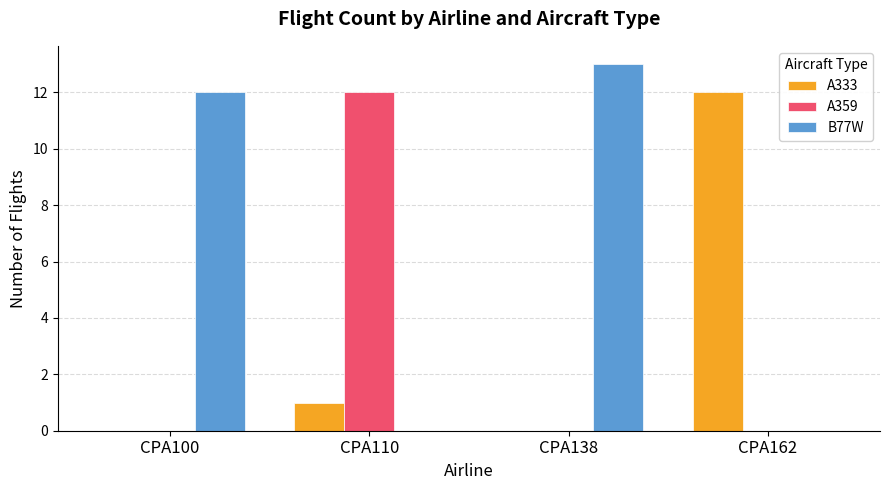

What is the sum of all A359 values?

12